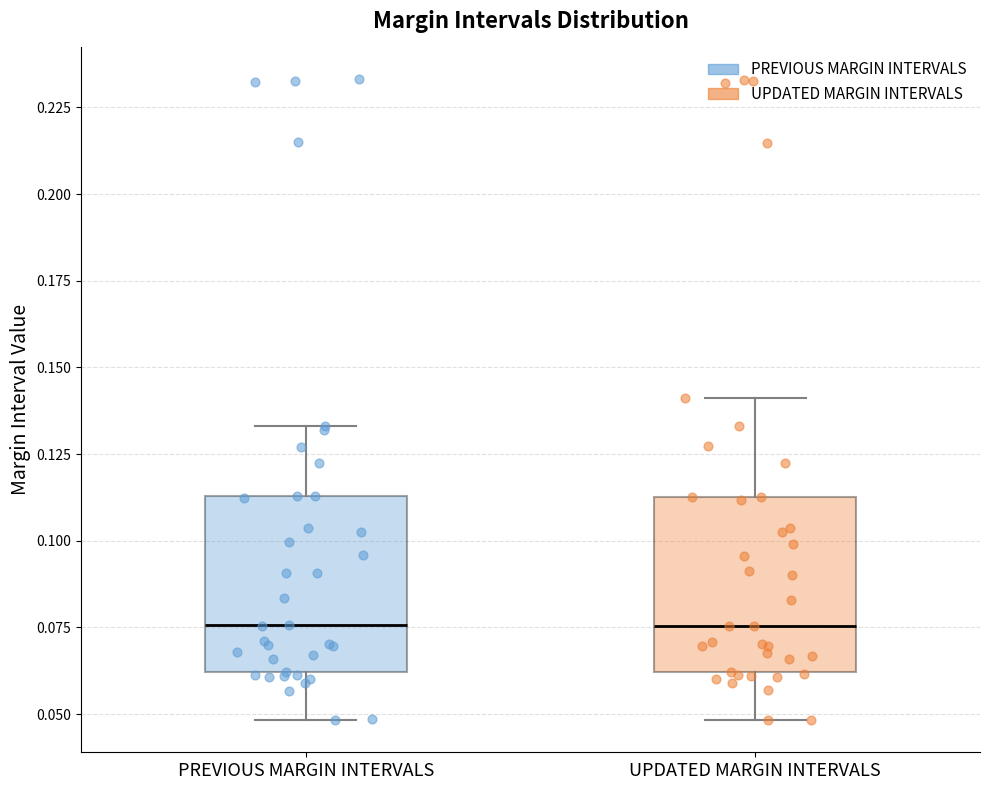

Reading left to right, transcribe this box plot: for each box, give where its median line is, the range the box spans, and where its two whiskers end, as read against the y-axis. The values are not printed on the chart, so give them approximately, as read against the axis.

PREVIOUS MARGIN INTERVALS: median 0.075, box 0.060 to 0.115, whiskers 0.050 to 0.135
UPDATED MARGIN INTERVALS: median 0.075, box 0.060 to 0.115, whiskers 0.050 to 0.140